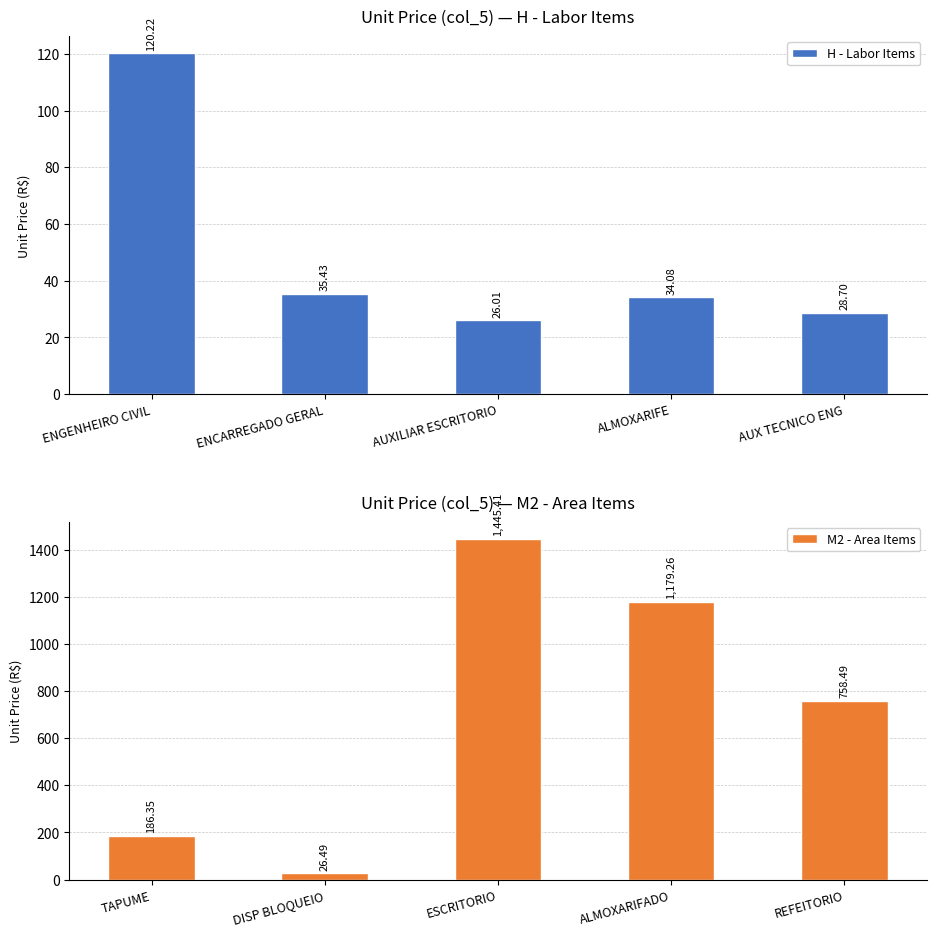

True or false: H - Labor Items has a value of 47.3 at AUX TECNICO ENG.

False